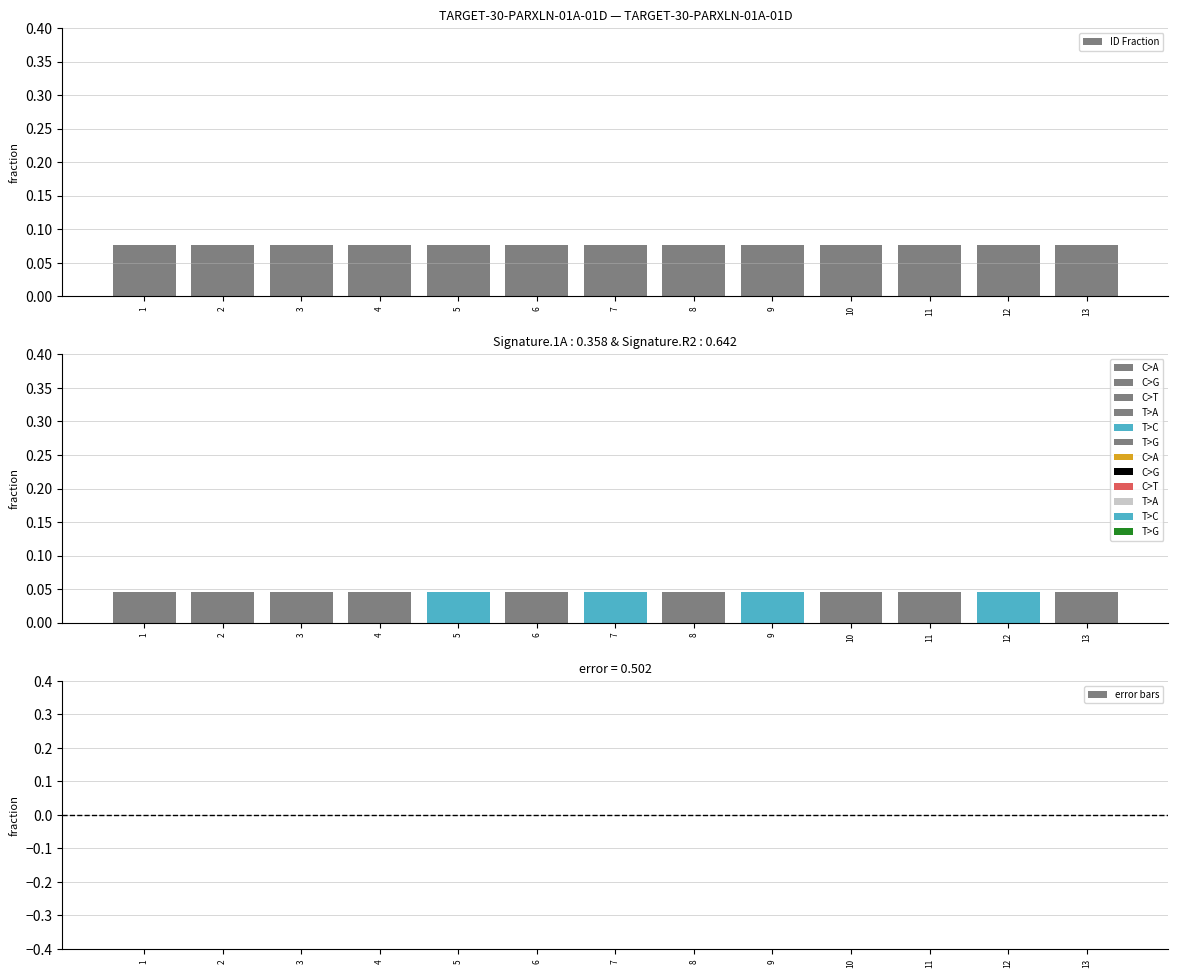

Rank the series by their average value, from highest to lowest.

ID Fraction, error bars